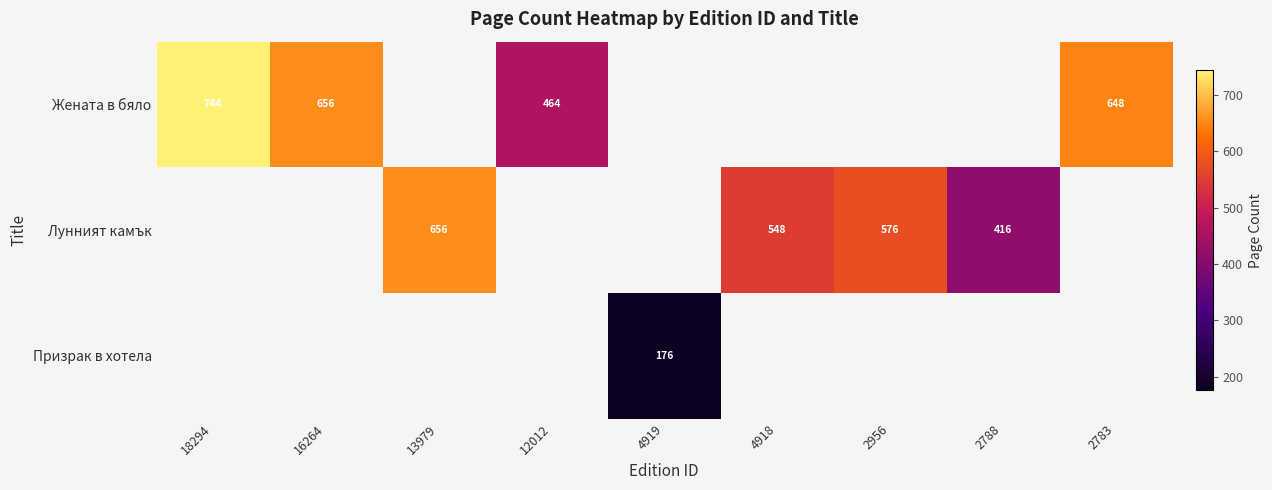

Is the value of Жената в бяло at 16264 greater than the value of Лунният камък at 2956?

Yes